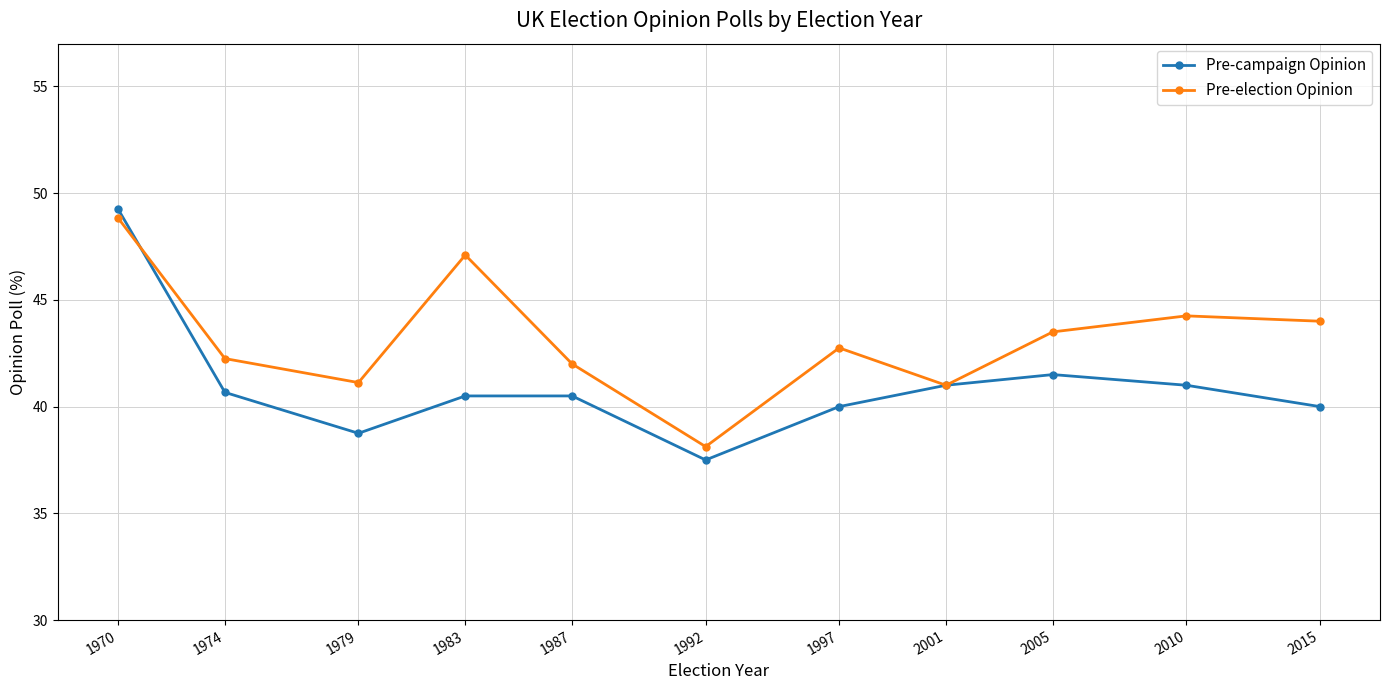

What is the smallest value displayed?

37.5